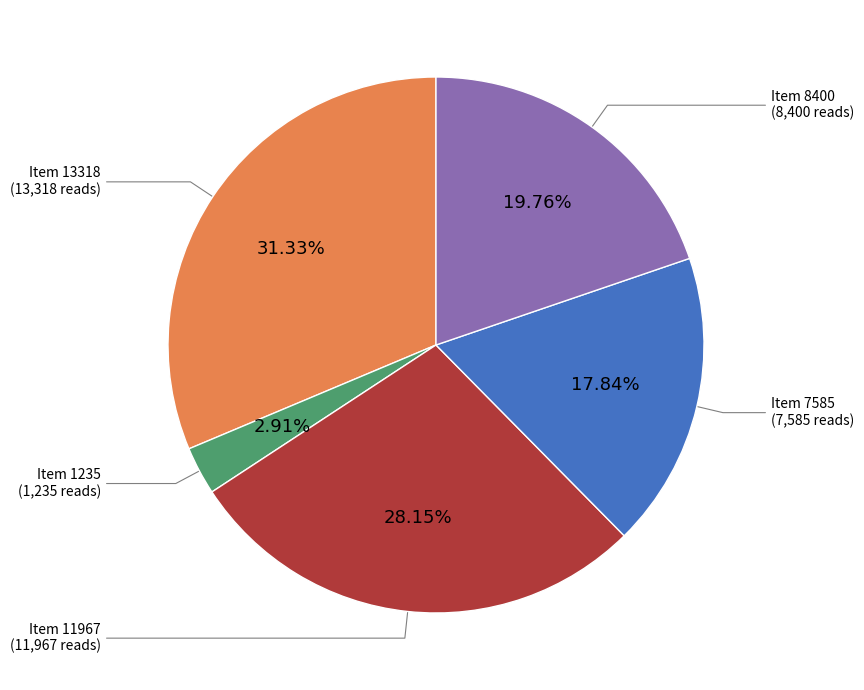

Does any single category account for the majority?

No